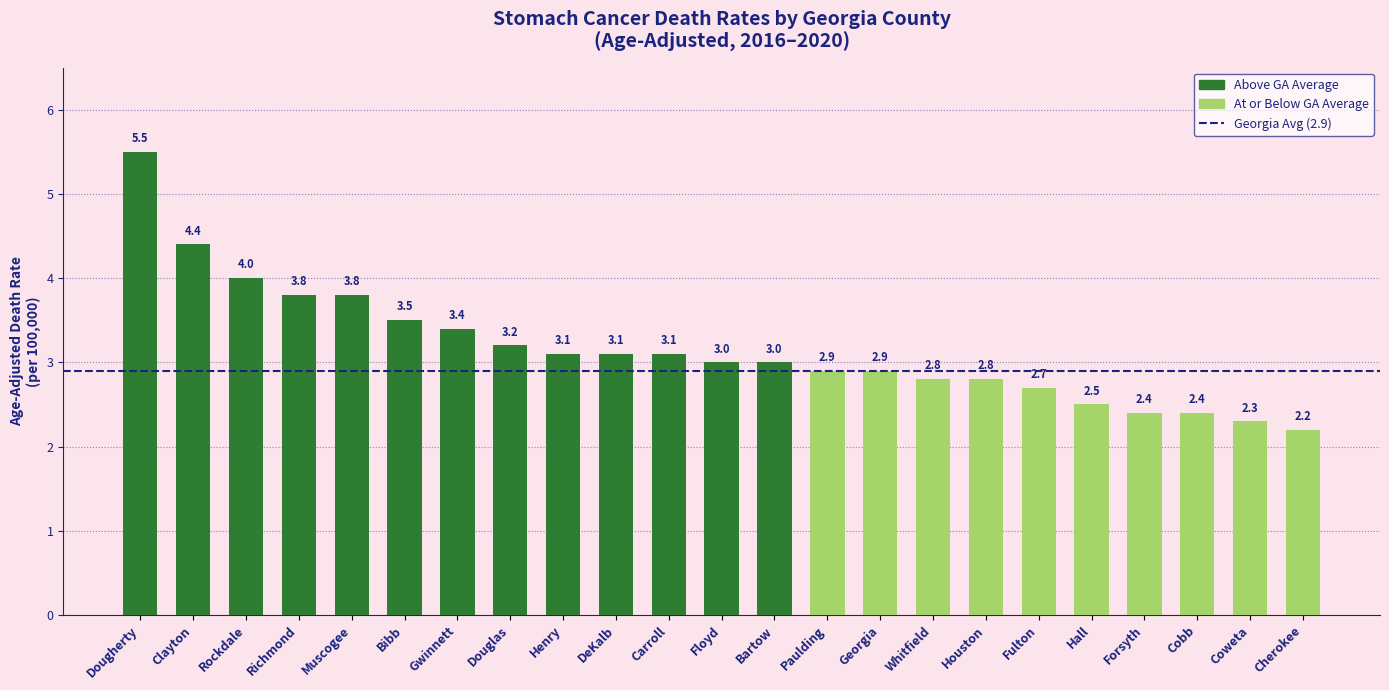

The value at Rockdale is 5.5. True or false?

False